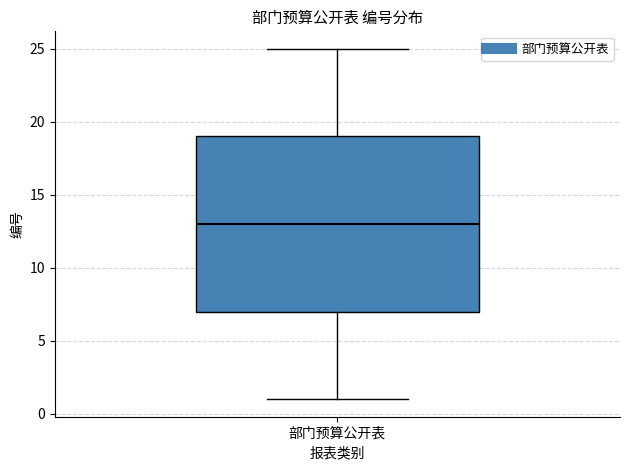

Read this box plot against the y-axis: the position of the median line, the range covered by the box, and the ends of both whiskers. The values are not printed on the chart, so give them approximately, as read against the axis.

median 13, box 7 to 19, whiskers 1 to 25